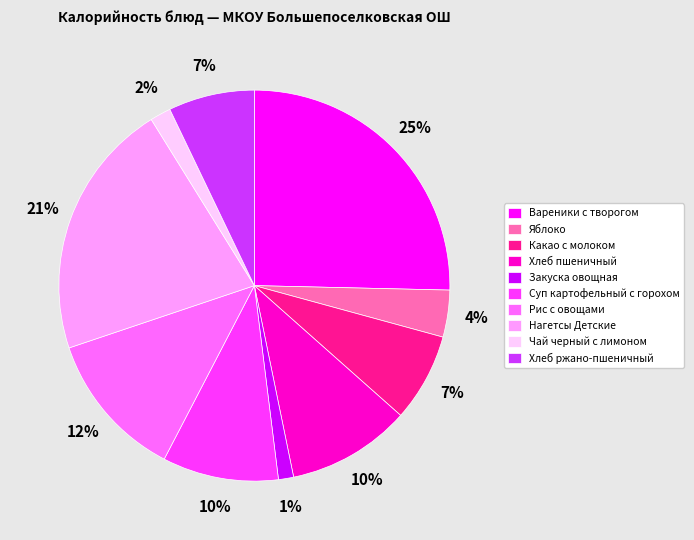

Which slice is the largest?

Вареники с творогом